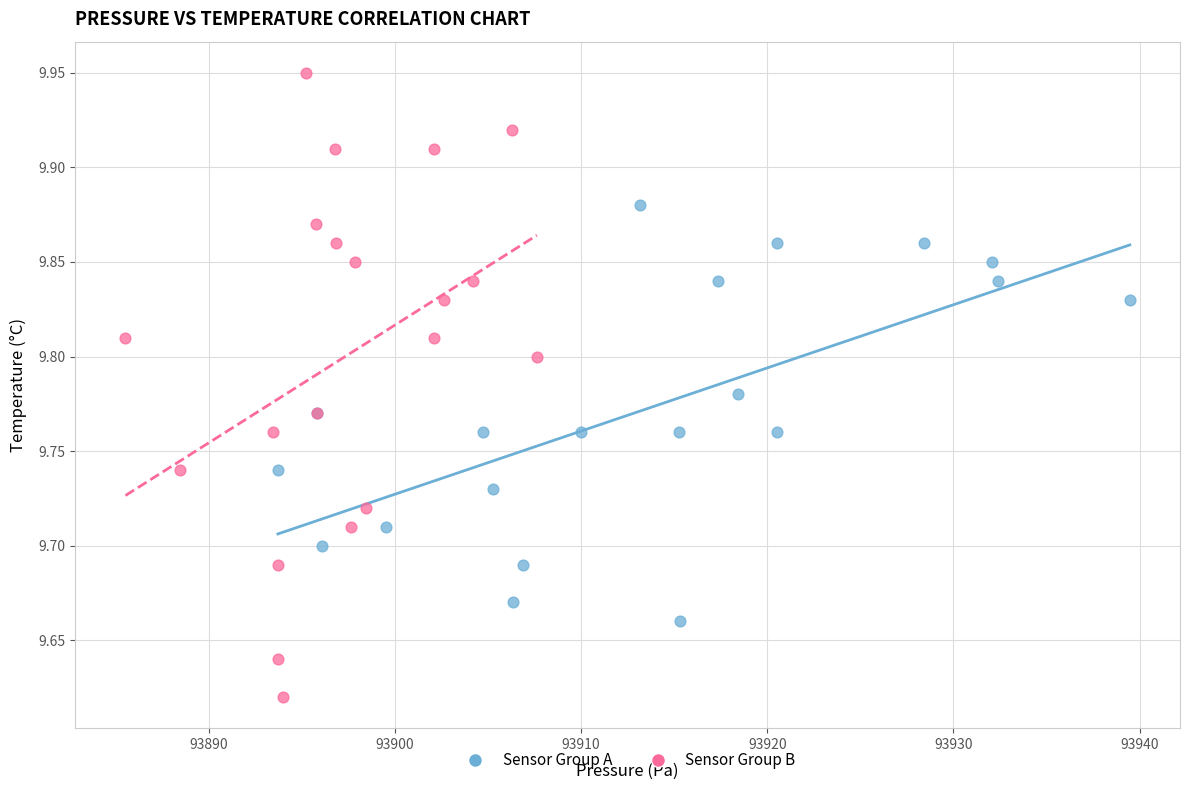

Which series has the widest spread of Y values?

Sensor Group B